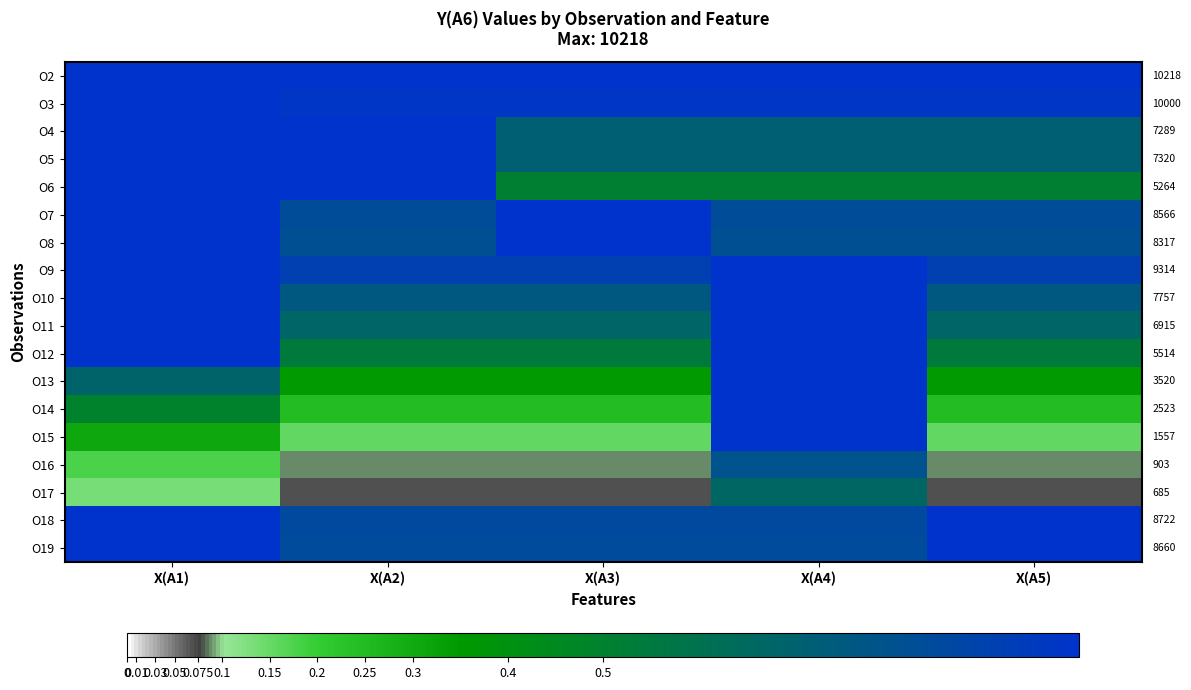

Is it true that O3 equals 1.0 at X(A4)?

True